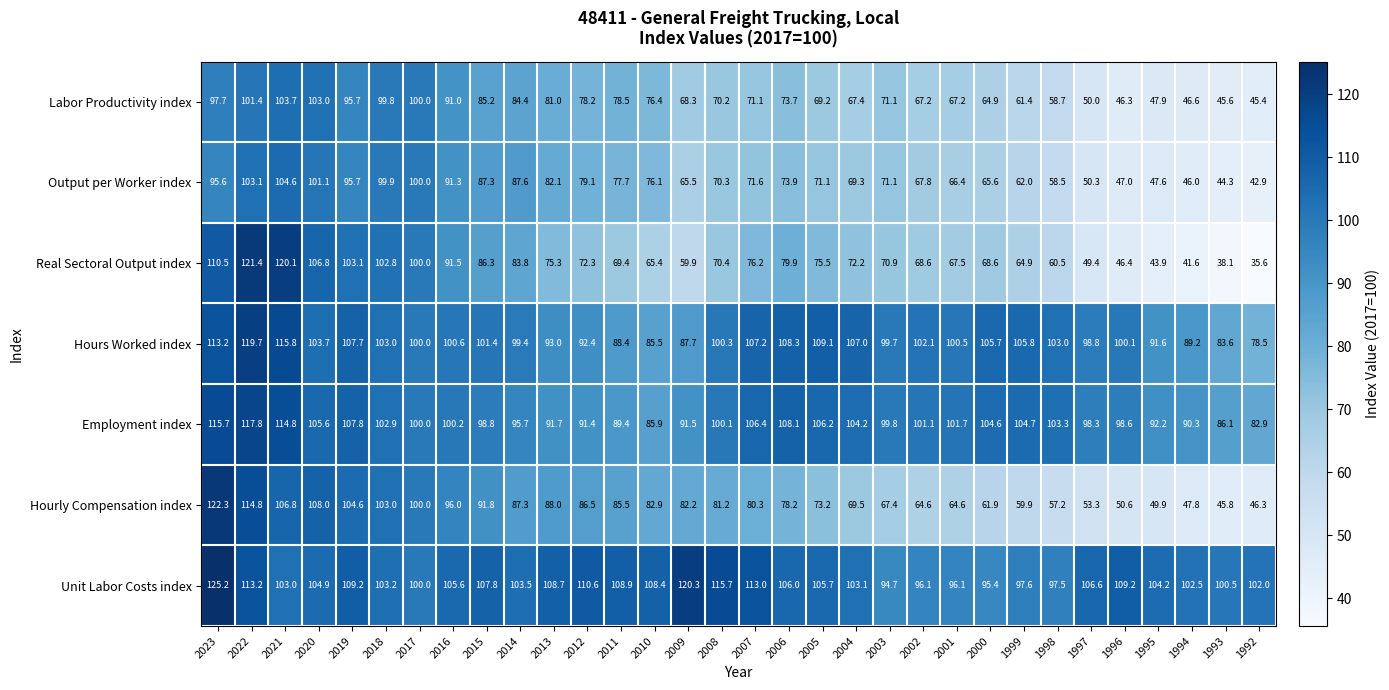

Between 2001 and 2000, which series saw the biggest shift?

Hours Worked index